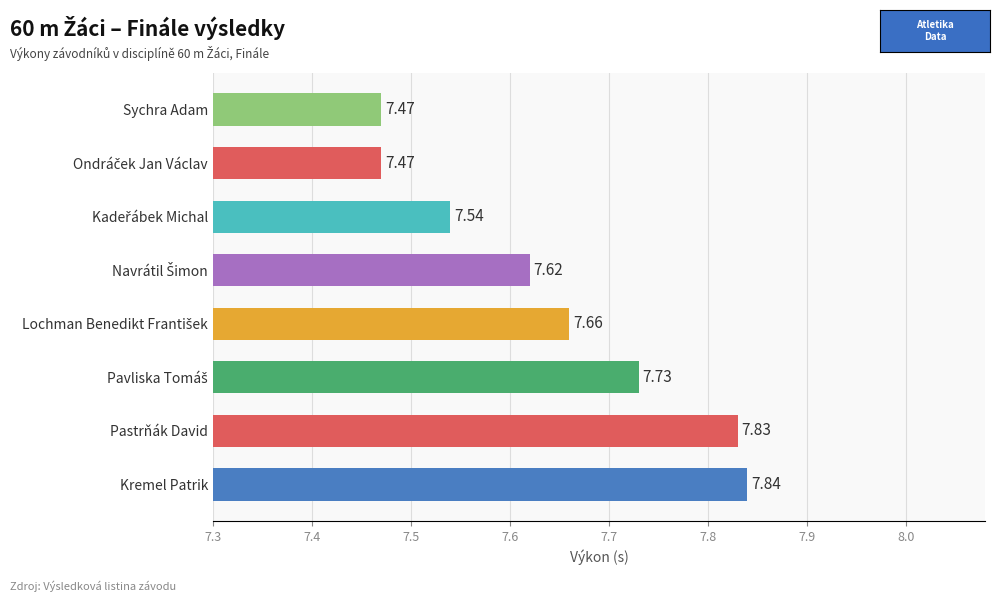

What is the ratio of the value at Kremel Patrik to the value at Sychra Adam?

1.0